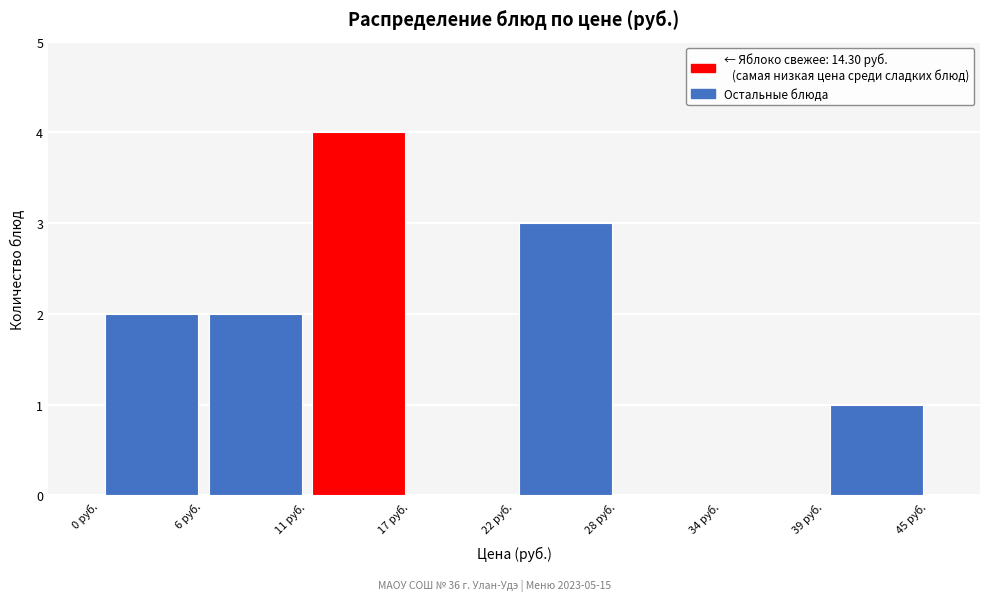

What is the height of the bar covering 6 to 11 on the x-axis? Neither the bar edges nor the heights are printed on the chart, so give them approximately, as read against the axes.

2